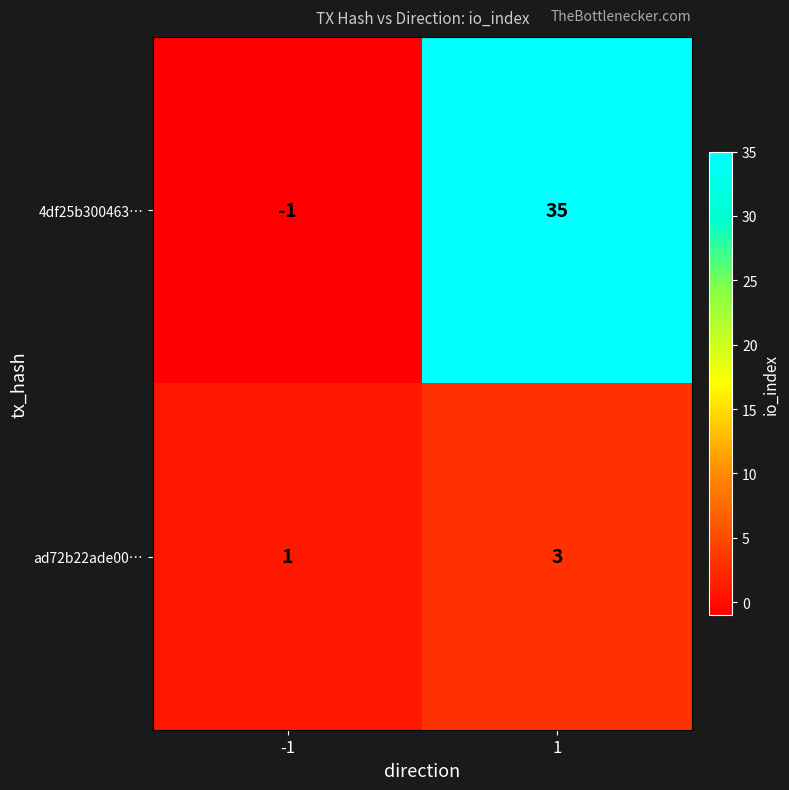

Which series has the widest spread of values?

4df25b300463…